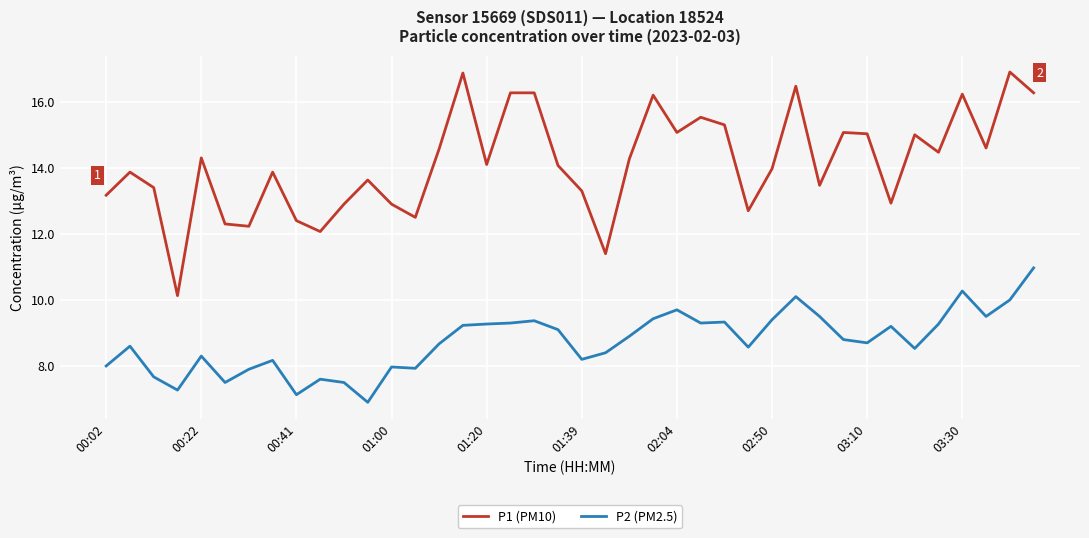

List the series in order of their overall mean, lowest first.

P2 (PM2.5), P1 (PM10)